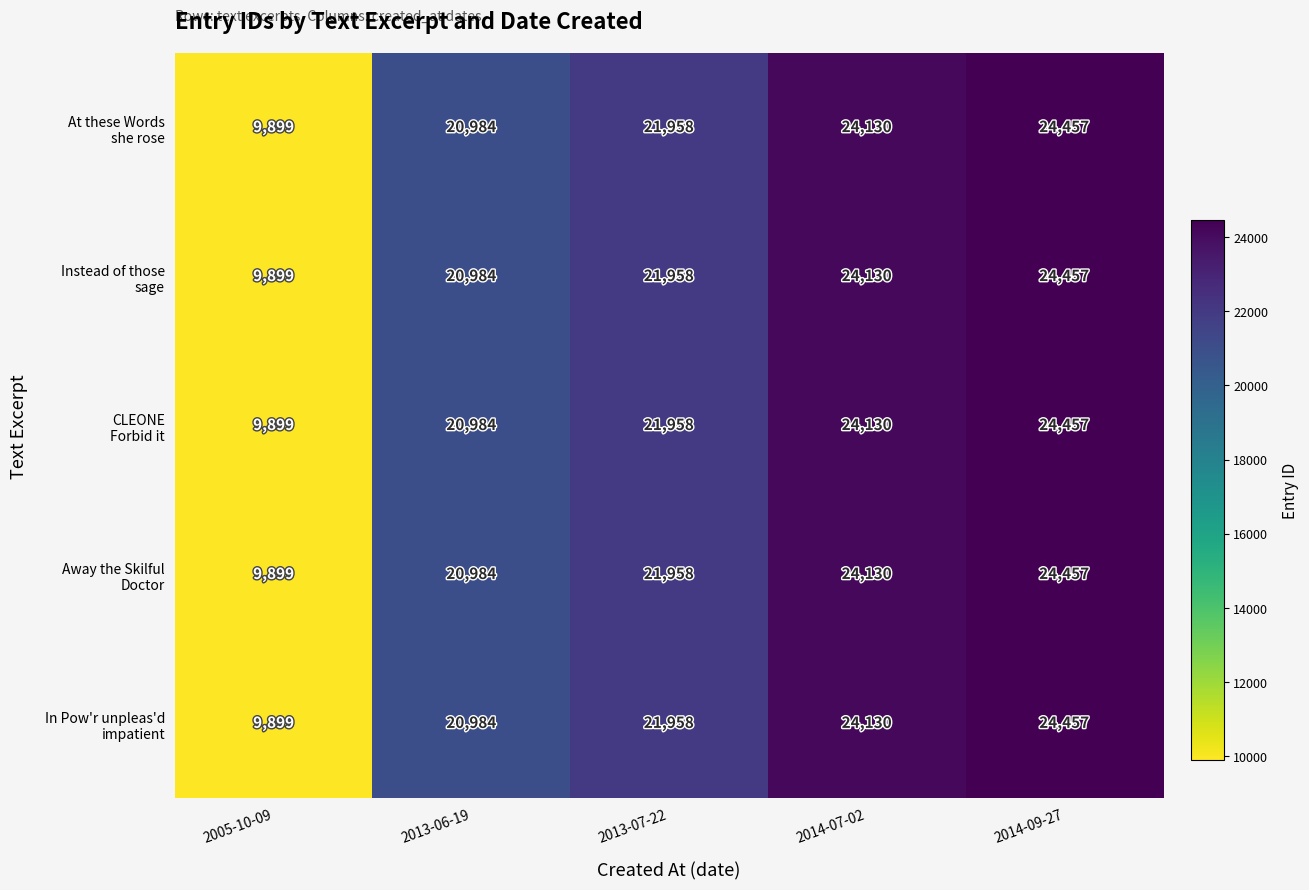

Count the number of categories in the chart.

5